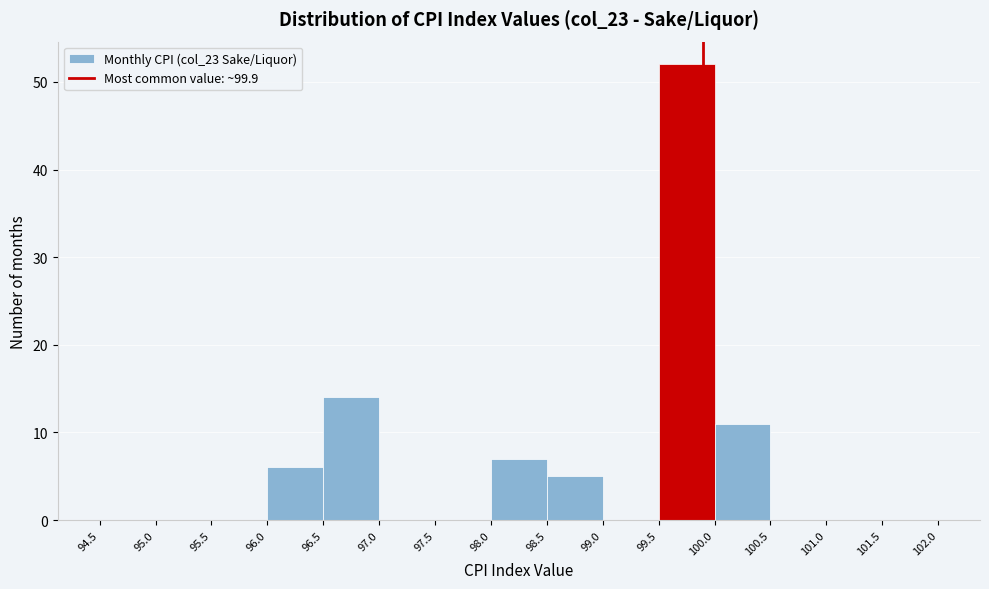

Reading left to right, transcribe this chart: for each bar, give the range it covers on the x-axis and its height. The values are not printed on the chart, so give them approximately, as read against the axis.

94.5 to 95.0: 0
95.0 to 95.5: 0
95.5 to 96.0: 0
96.0 to 96.5: 6
96.5 to 97.0: 14
97.0 to 97.5: 0
97.5 to 98.0: 0
98.0 to 98.5: 7
98.5 to 99.0: 5
99.0 to 99.5: 0
99.5 to 100.0: 52
100.0 to 100.5: 11
100.5 to 101.0: 0
101.0 to 101.5: 0
101.5 to 102.0: 0